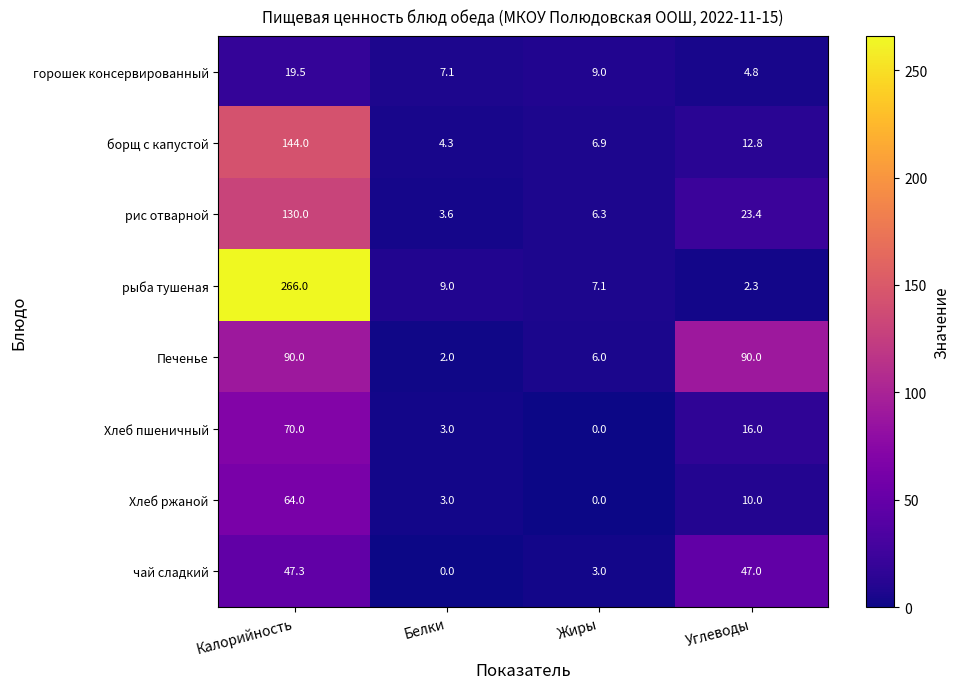

At Калорийность, list the series in order from smallest to largest.

горошек консервированный, чай сладкий, Хлеб ржаной, Хлеб пшеничный, Печенье, рис отварной, борщ с капустой, рыба тушеная